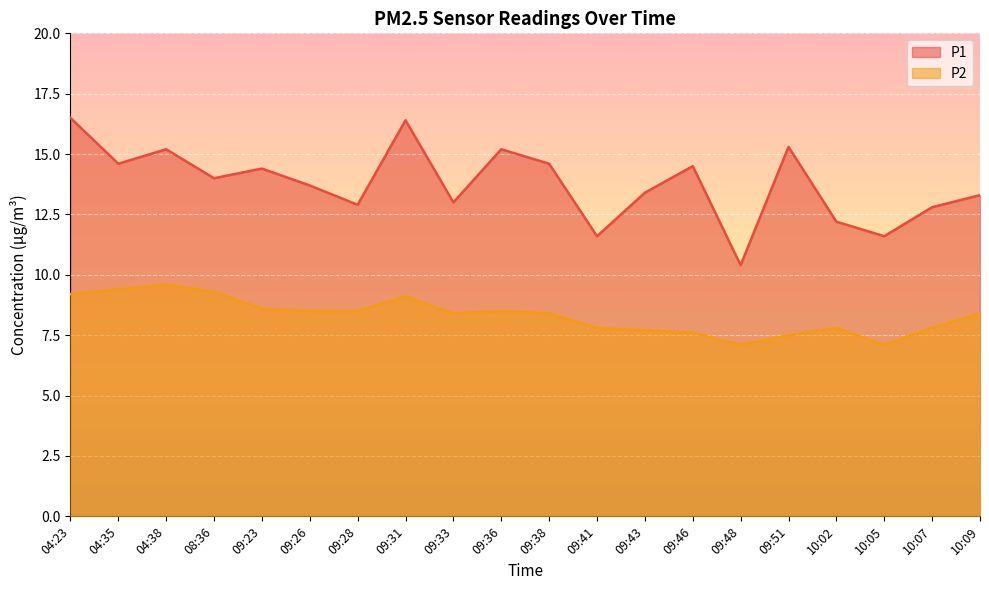

The value of P2 at 04:35 is 9.4. True or false?

True